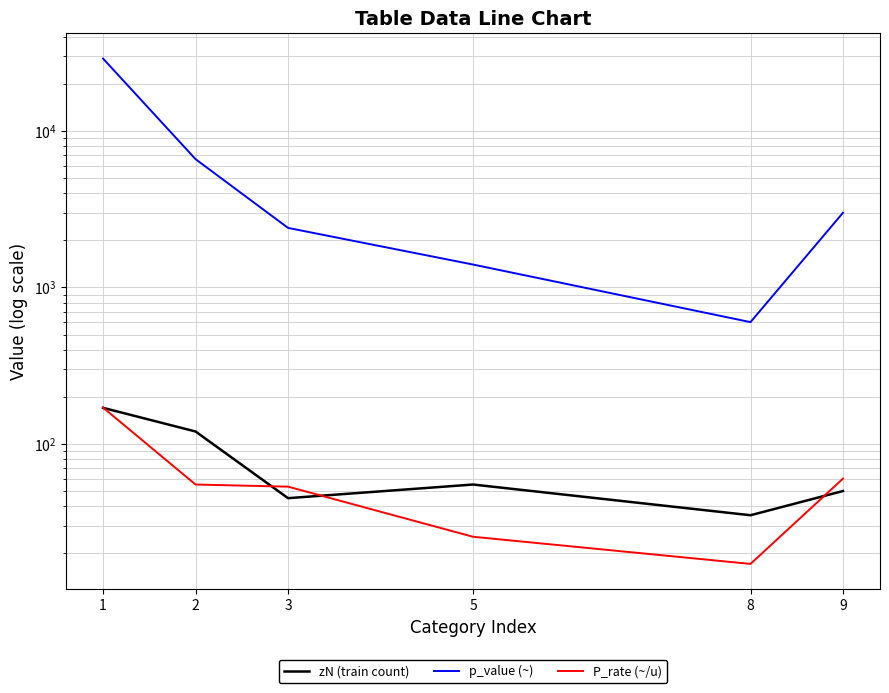

How many distinct data groups are displayed?

3